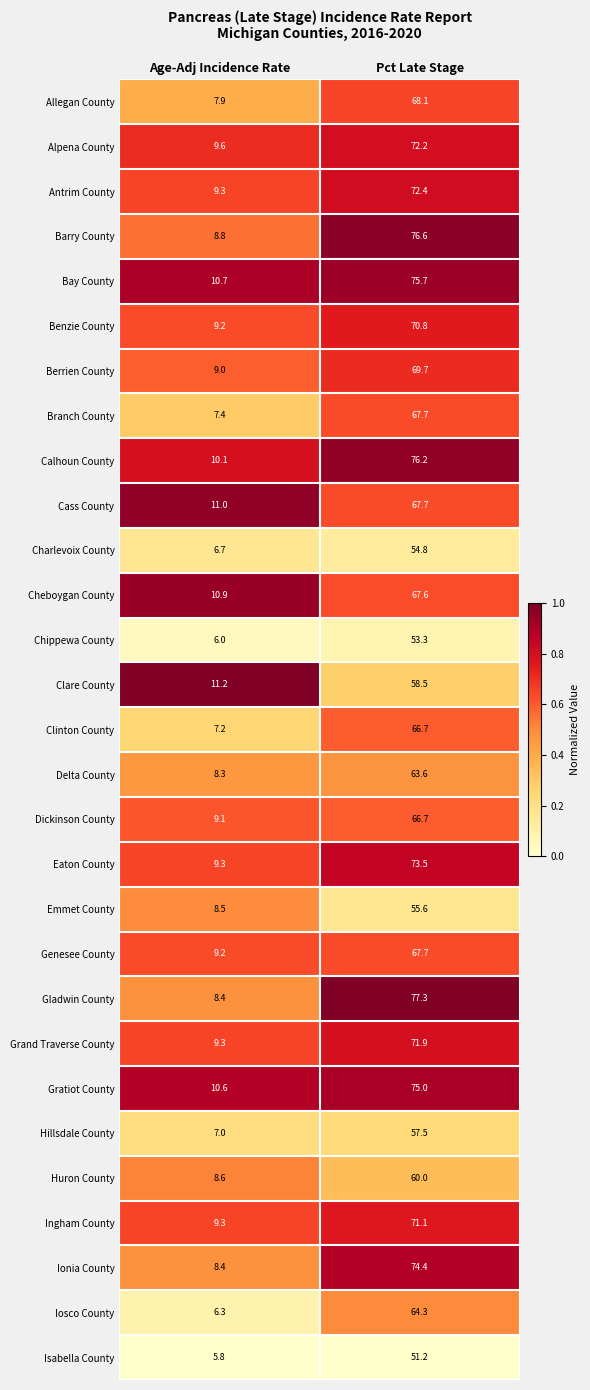

Which series has the largest range (max minus min)?

Gladwin County